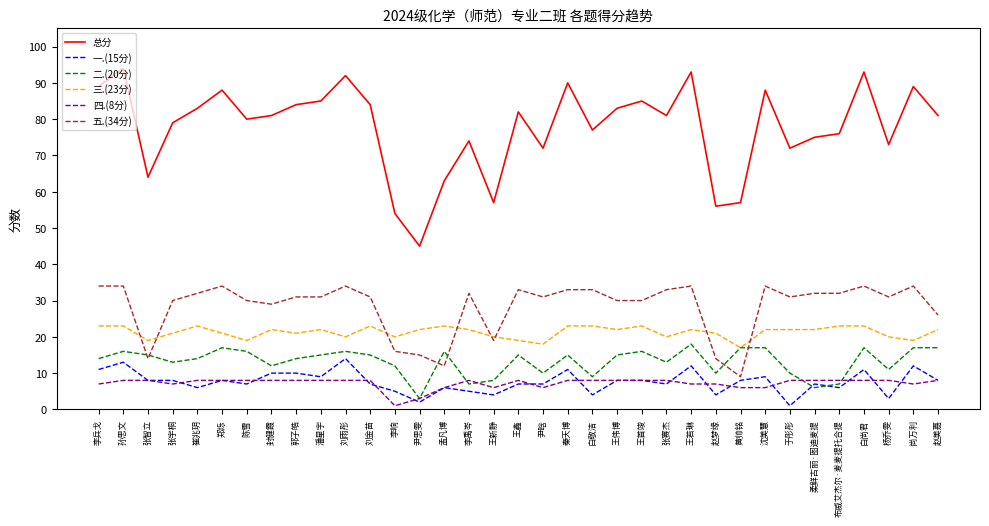

Which category has the lowest value in the 一.(15分) series?

于彤彤